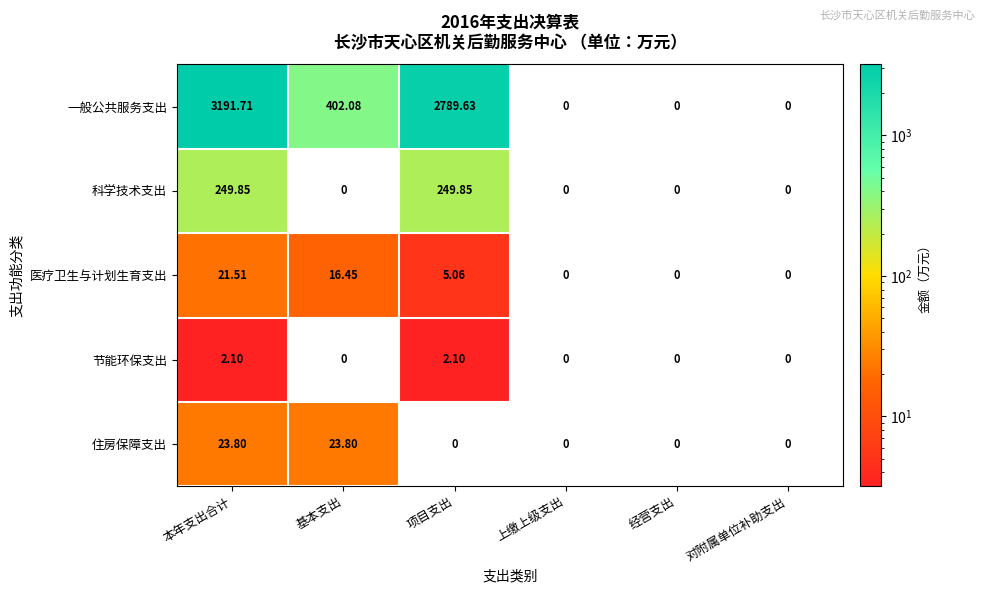

Rank the series by their maximum value, from lowest to highest.

节能环保支出, 医疗卫生与计划生育支出, 住房保障支出, 科学技术支出, 一般公共服务支出